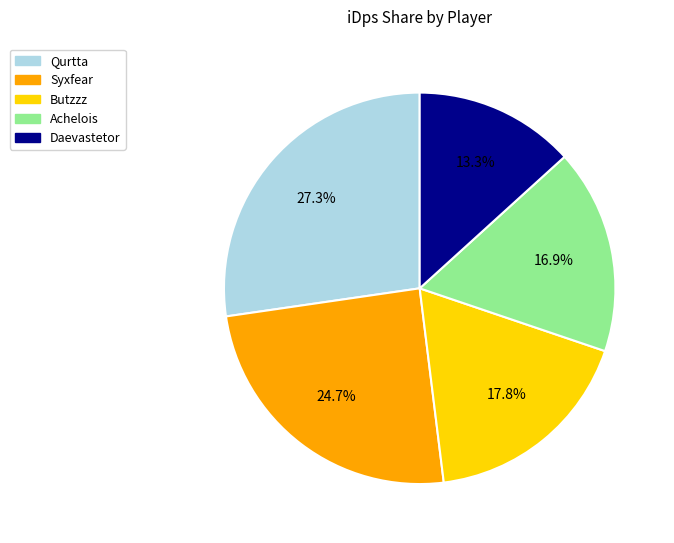

What percentage is NOT represented by Qurtta?

72.7%